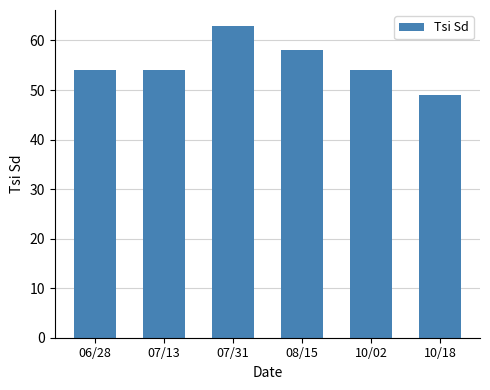

True or false: the data shows 63 at 07/31.

True